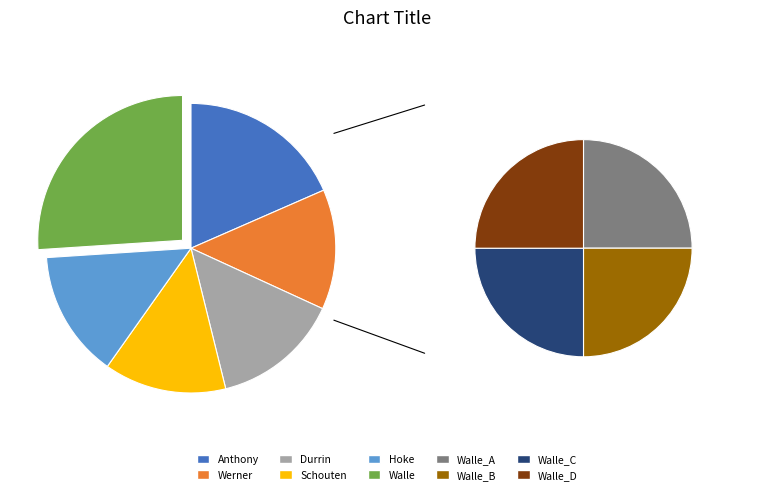

Does Werner represent more than half of the total?

No